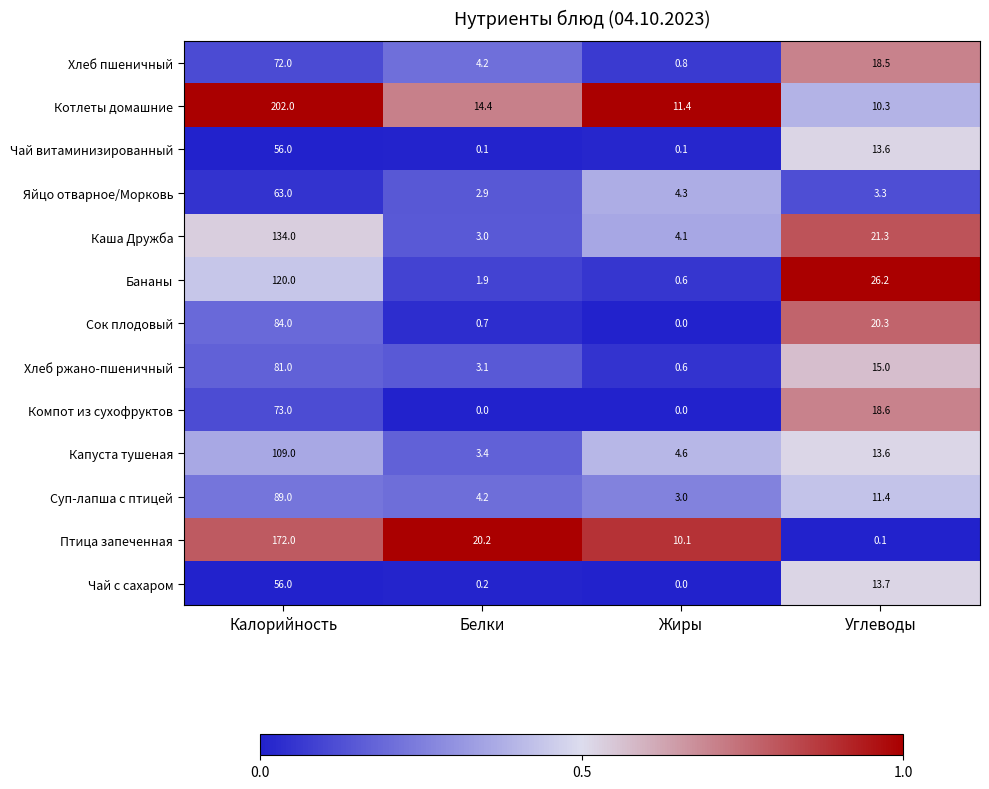

The Сок плодовый series shows 32.8 at Углеводы. True or false?

False